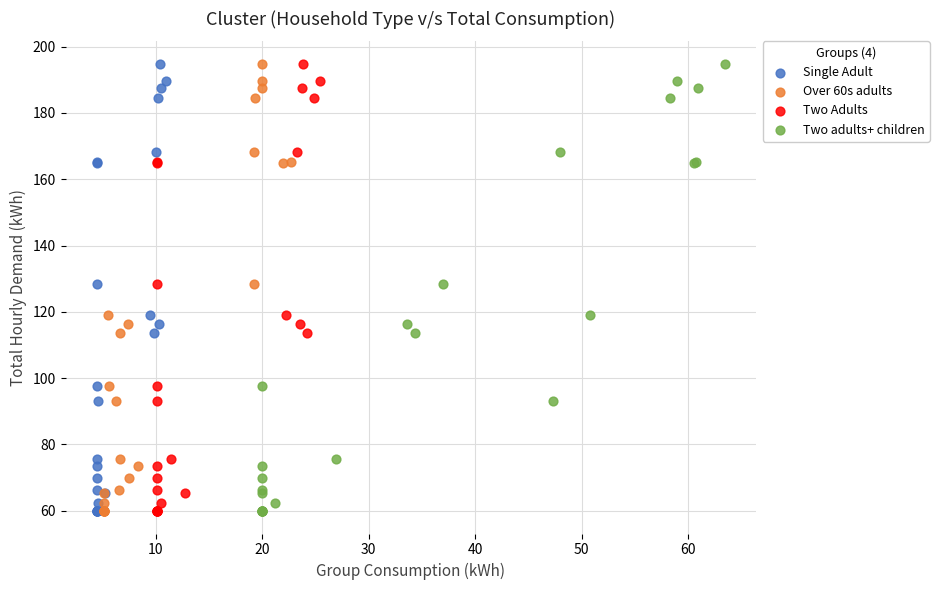

What are all the series names shown in the legend?

Single Adult, Over 60s adults, Two Adults, Two adults+ children